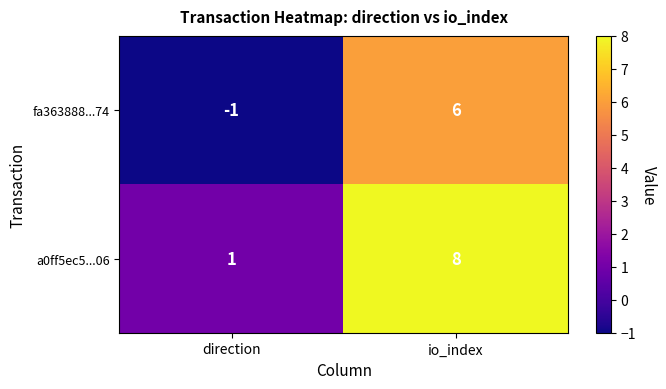

The fa363888...74 series shows 6 at io_index. True or false?

True